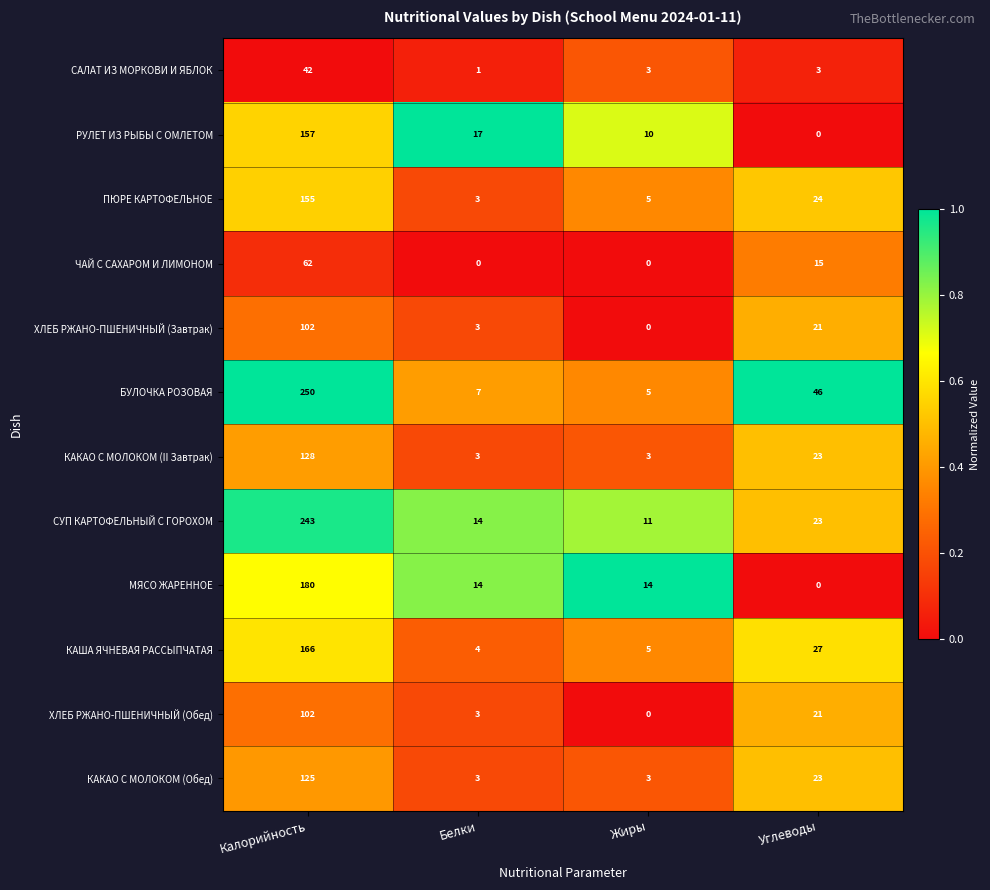

The value of РУЛЕТ ИЗ РЫБЫ С ОМЛЕТОМ at Белки is 9. True or false?

False